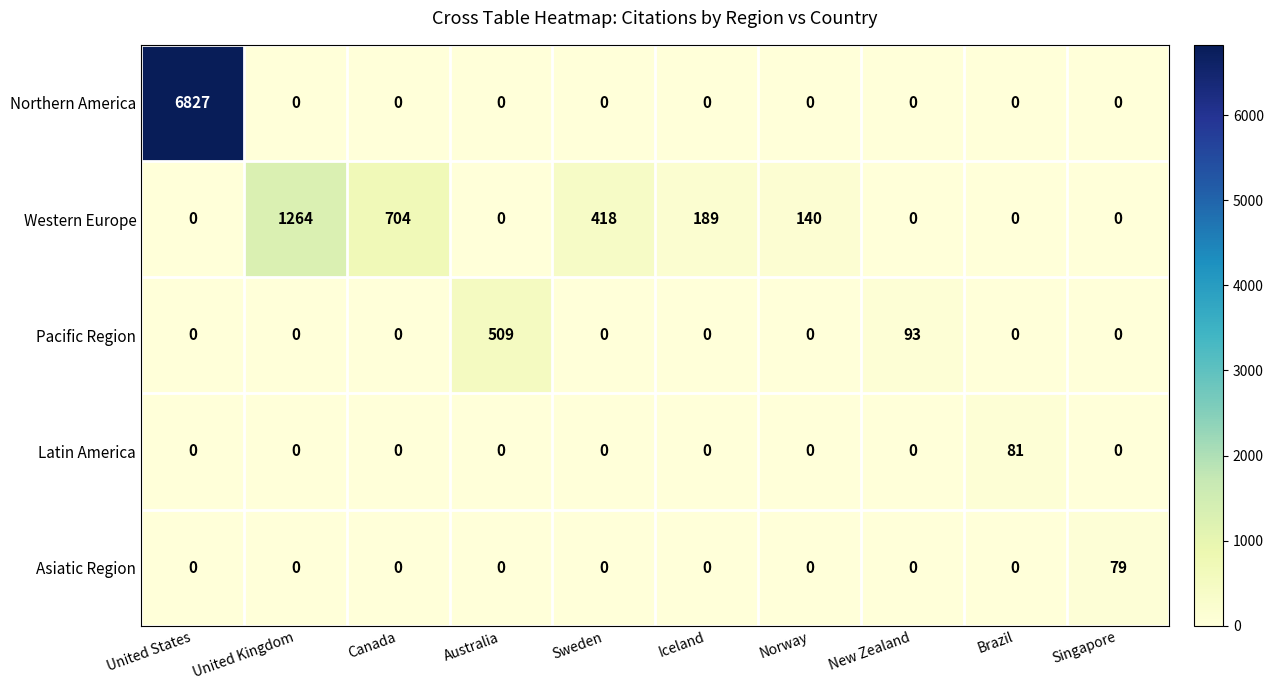

What is the sum of all Latin America values?

81